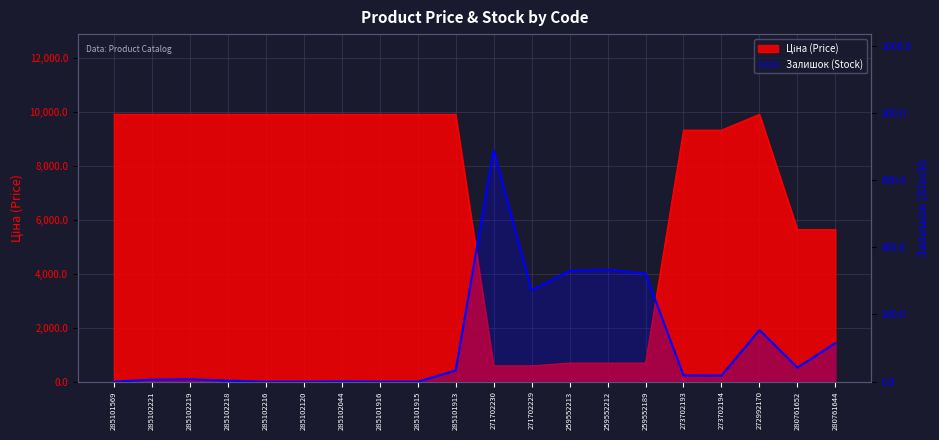

Reading left to right, what are all the values shown in this chart?

285101569=0	285102221=6	285102219=7	285102218=3	285102216=0	285102120=0	285102044=1	285101916=0	285101915=0	285101913=33	271702230=690	271702229=272	259552213=330	259552212=333	259552189=322	273702193=19	273702194=18	272992170=154	280761652=42	280761644=115